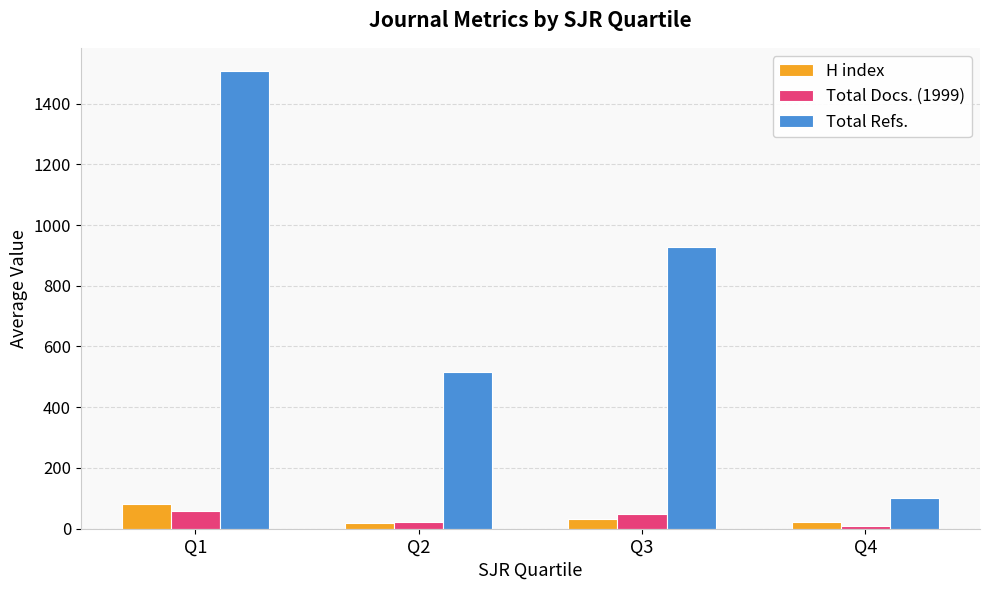

The value of H index at Q1 is 81.0. True or false?

True